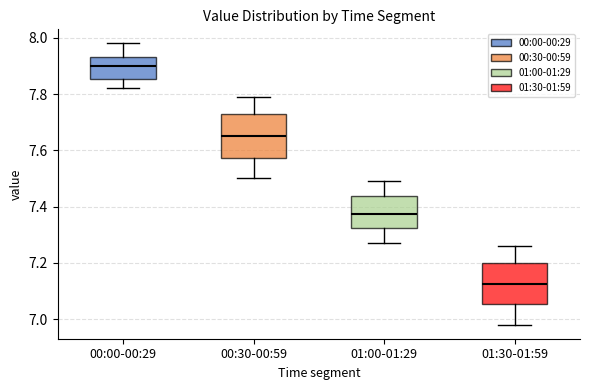

Reading left to right, transcribe this box plot: for each box, give where its median line is, the range the box spans, and where its two whiskers end, as read against the y-axis. The values are not printed on the chart, so give them approximately, as read against the axis.

00:00-00:29: median 7.90, box 7.86 to 7.94, whiskers 7.82 to 7.98
00:30-00:59: median 7.66, box 7.58 to 7.72, whiskers 7.50 to 7.80
01:00-01:29: median 7.38, box 7.32 to 7.44, whiskers 7.28 to 7.50
01:30-01:59: median 7.12, box 7.06 to 7.20, whiskers 6.98 to 7.26